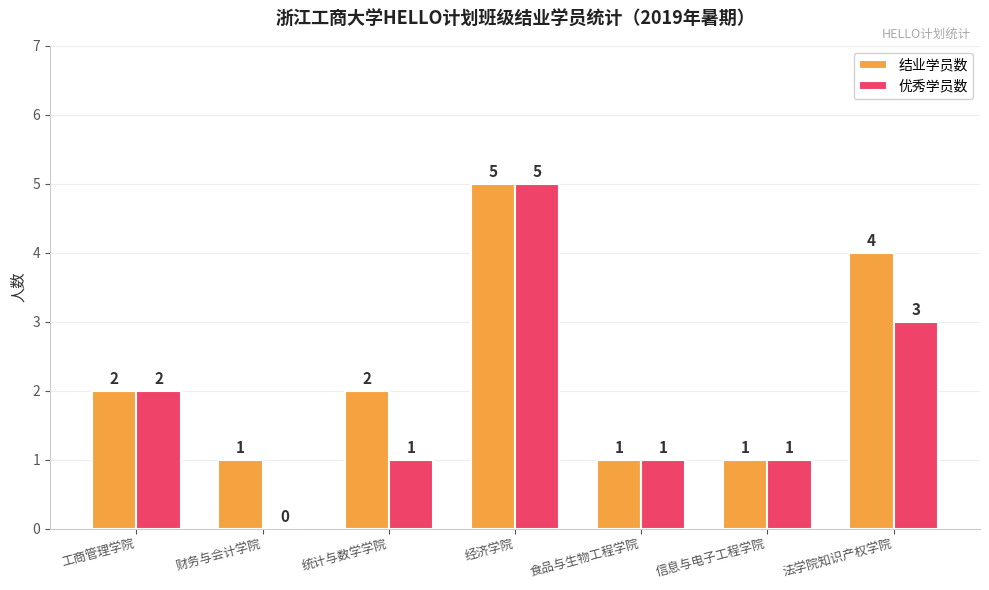

The value of 优秀学员数 at 食品与生物工程学院 is 1. True or false?

True